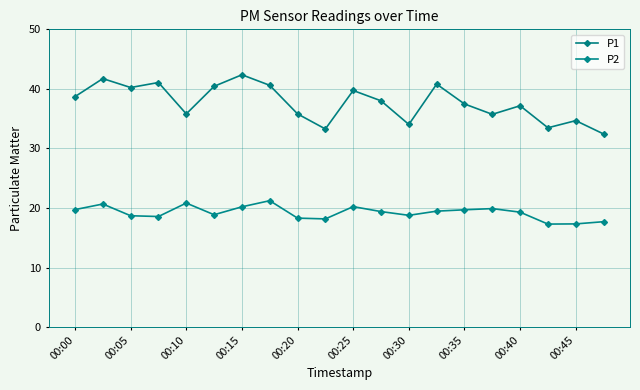

Count the number of data series in this chart.

2